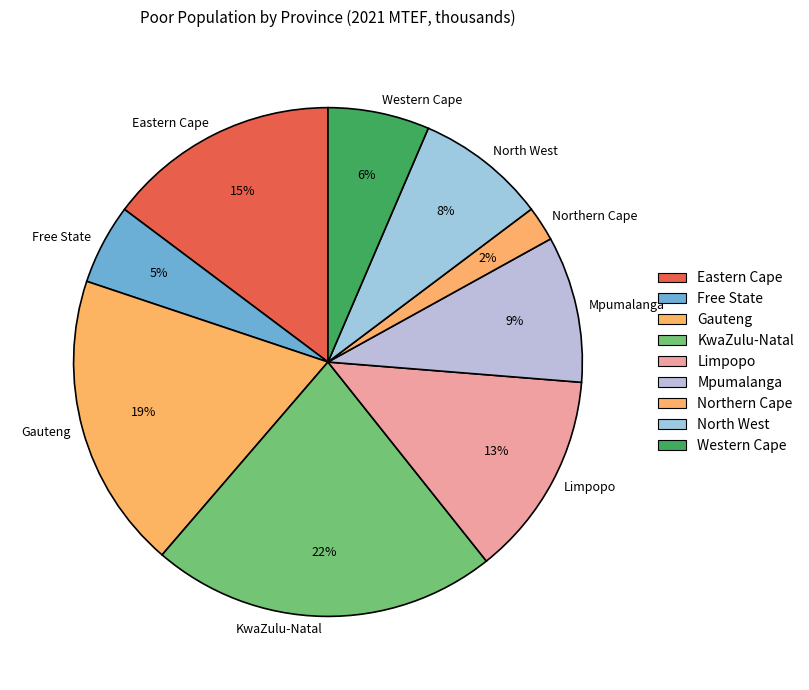

True or false: Northern Cape accounts for 10% of the total.

False